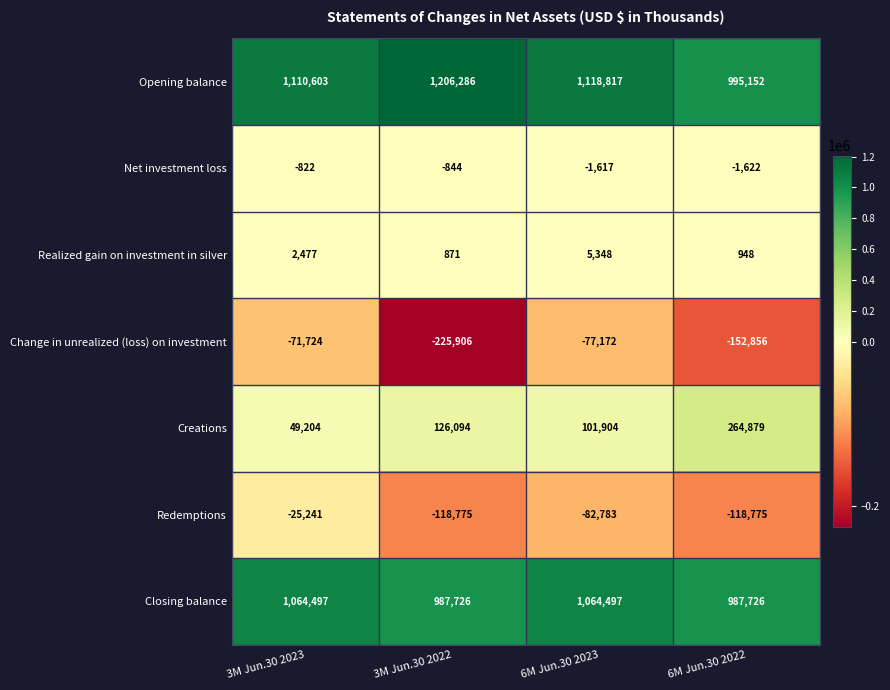

Which series has the widest spread of values?

Creations